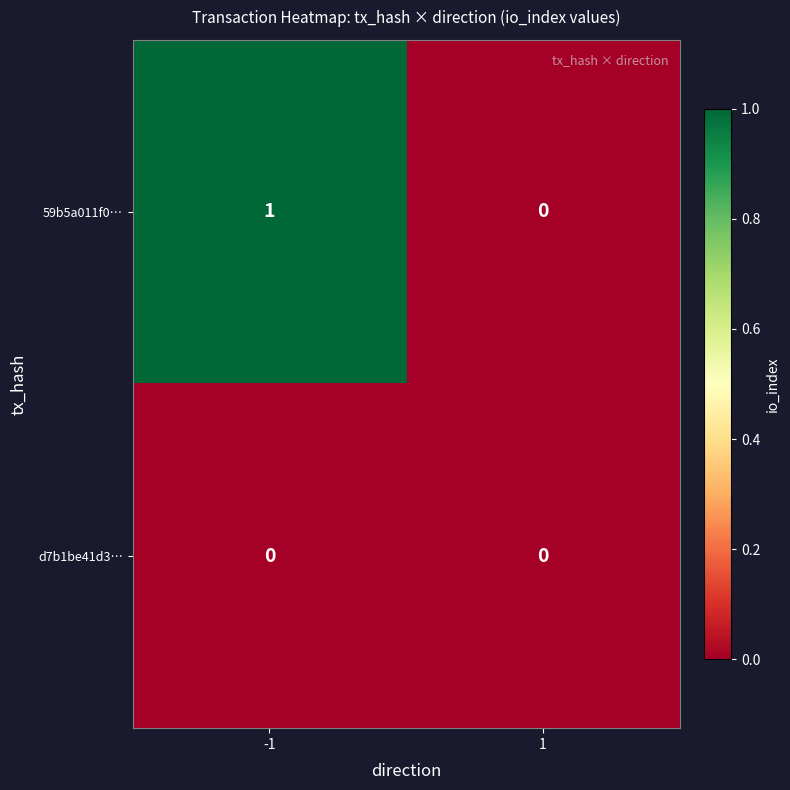

Which series has the widest spread of values?

59b5a011f0…